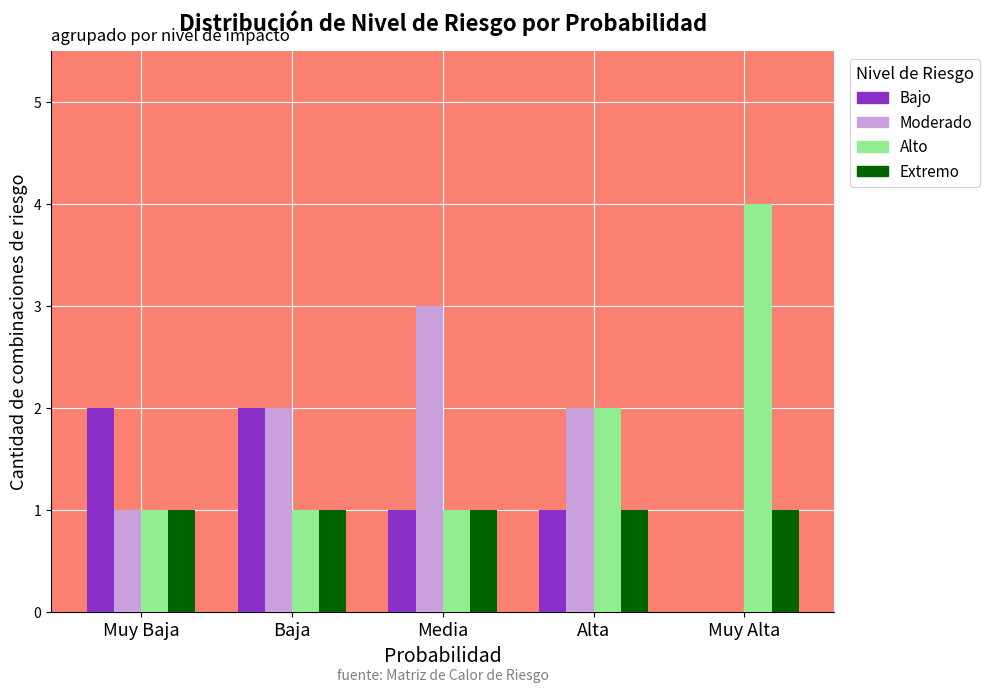

What is the greatest value displayed?

4